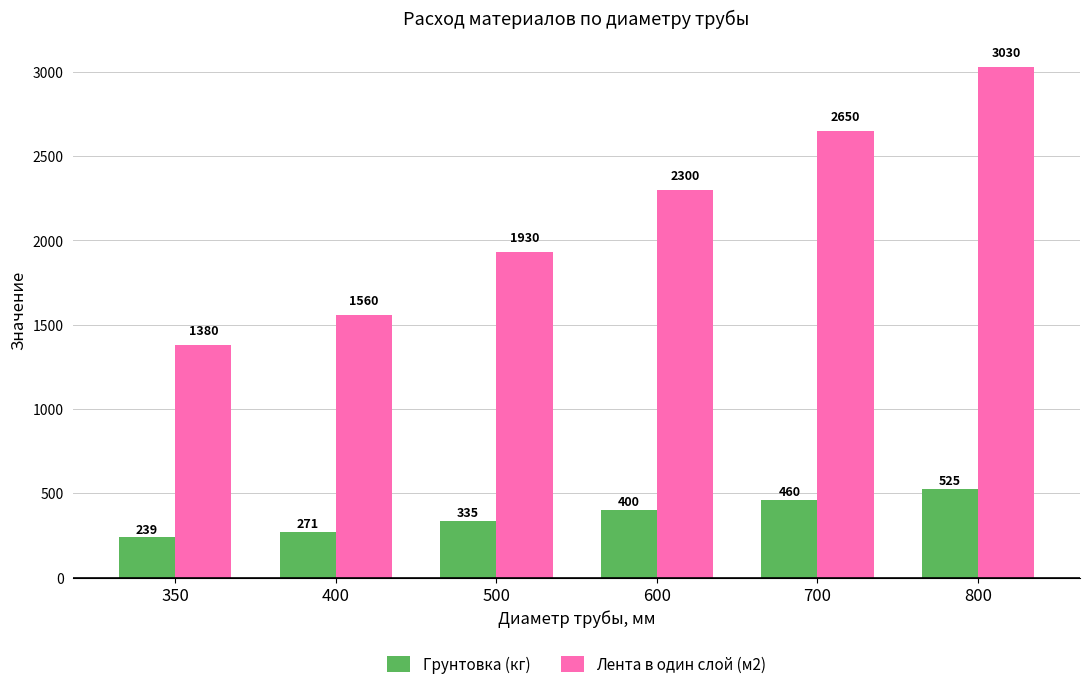

True or false: Грунтовка (кг) has a value of 271 at 400.

True